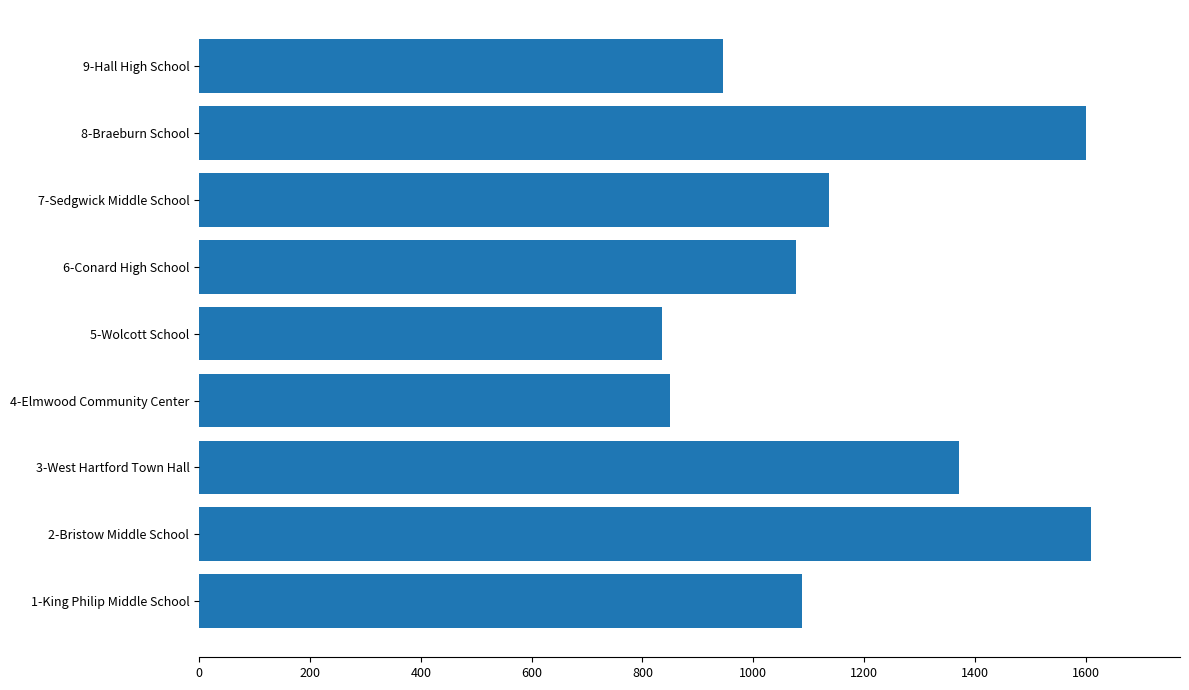

Reading bottom to top, extract all data points from this chart.

1-King Philip Middle School=1088	2-Bristow Middle School=1609	3-West Hartford Town Hall=1372	4-Elmwood Community Center=849	5-Wolcott School=836	6-Conard High School=1077	7-Sedgwick Middle School=1137	8-Braeburn School=1600	9-Hall High School=946